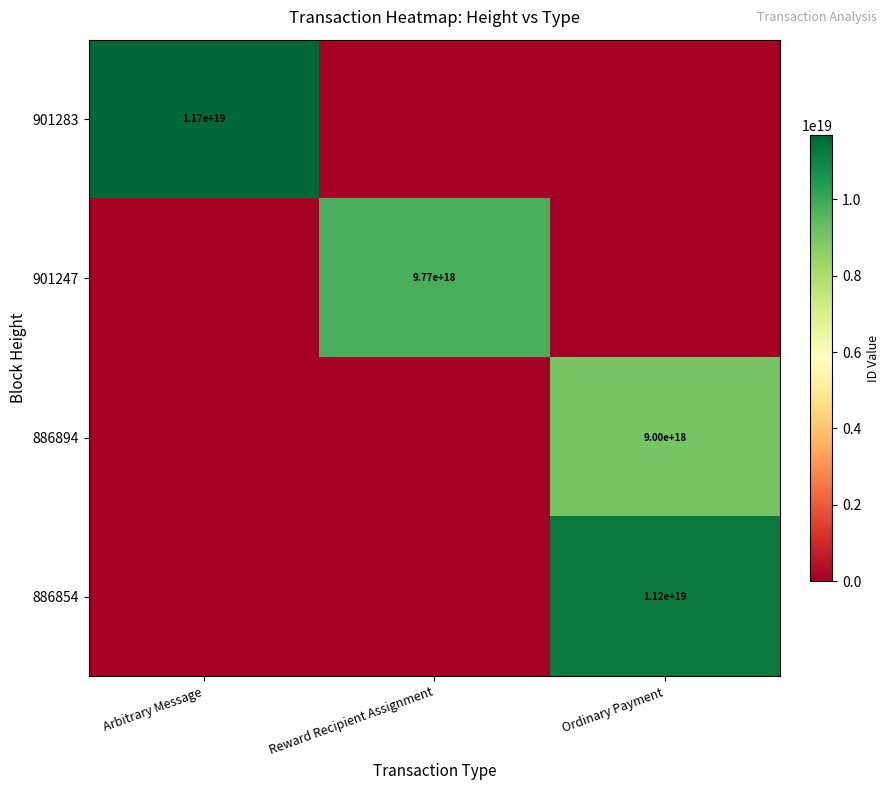

True or false: 901247 has a value of 9770000000000000000 at Reward Recipient Assignment.

True